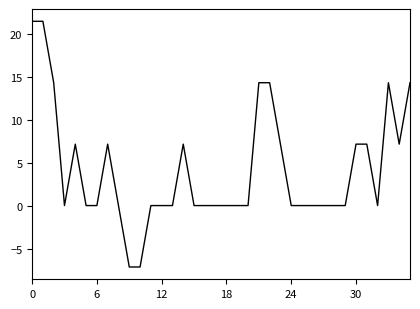

What is the difference between the maximum and minimum values?

28.6